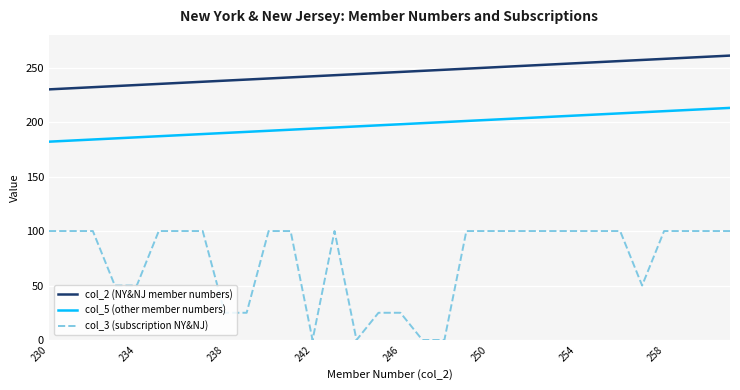

Is this an area chart (filled region under the line)?

No